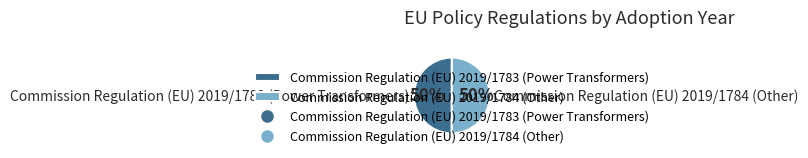

The Commission Regulation (EU) 2019/1783 (Power Transformers) slice represents 61% of the pie. True or false?

False